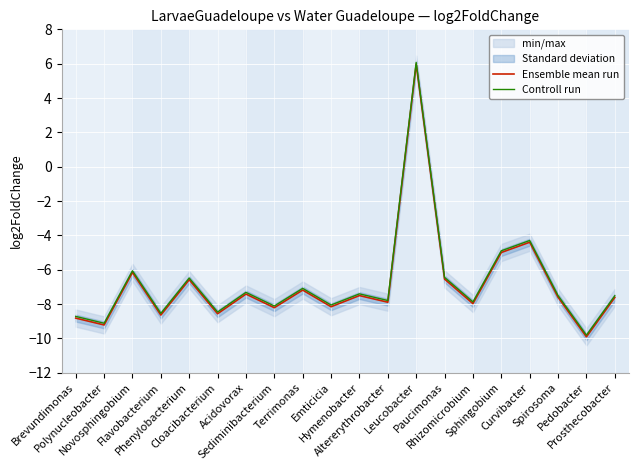

What is the sum of all Ensemble mean run values?

-137.5